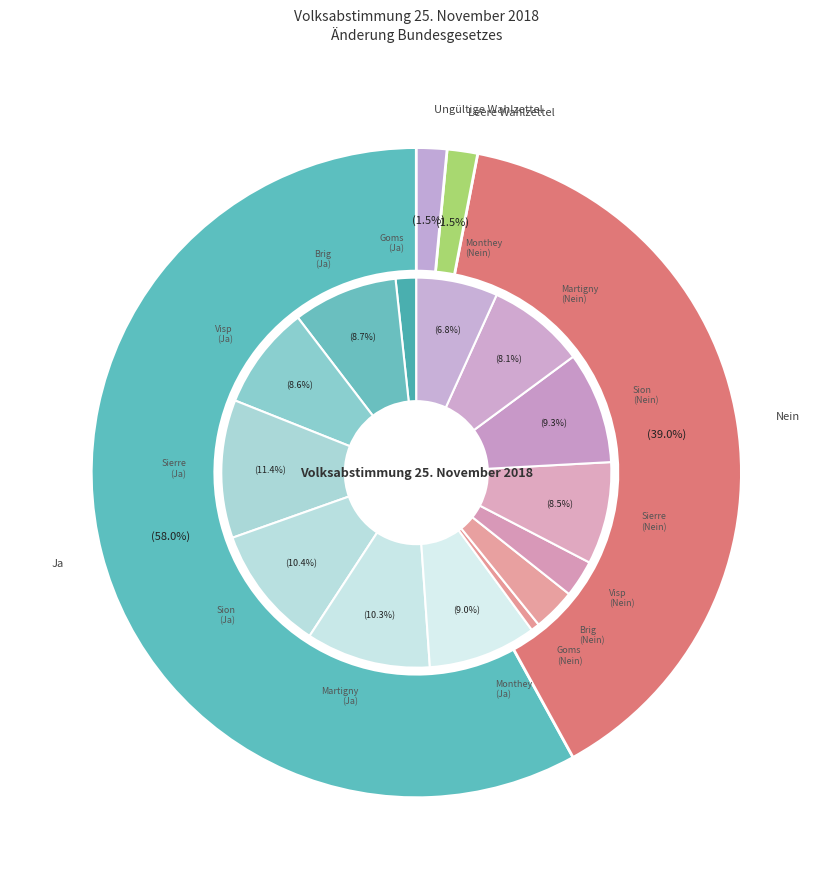

Combined, do Nein and Leere Wahlzettel account for over 50%?

No